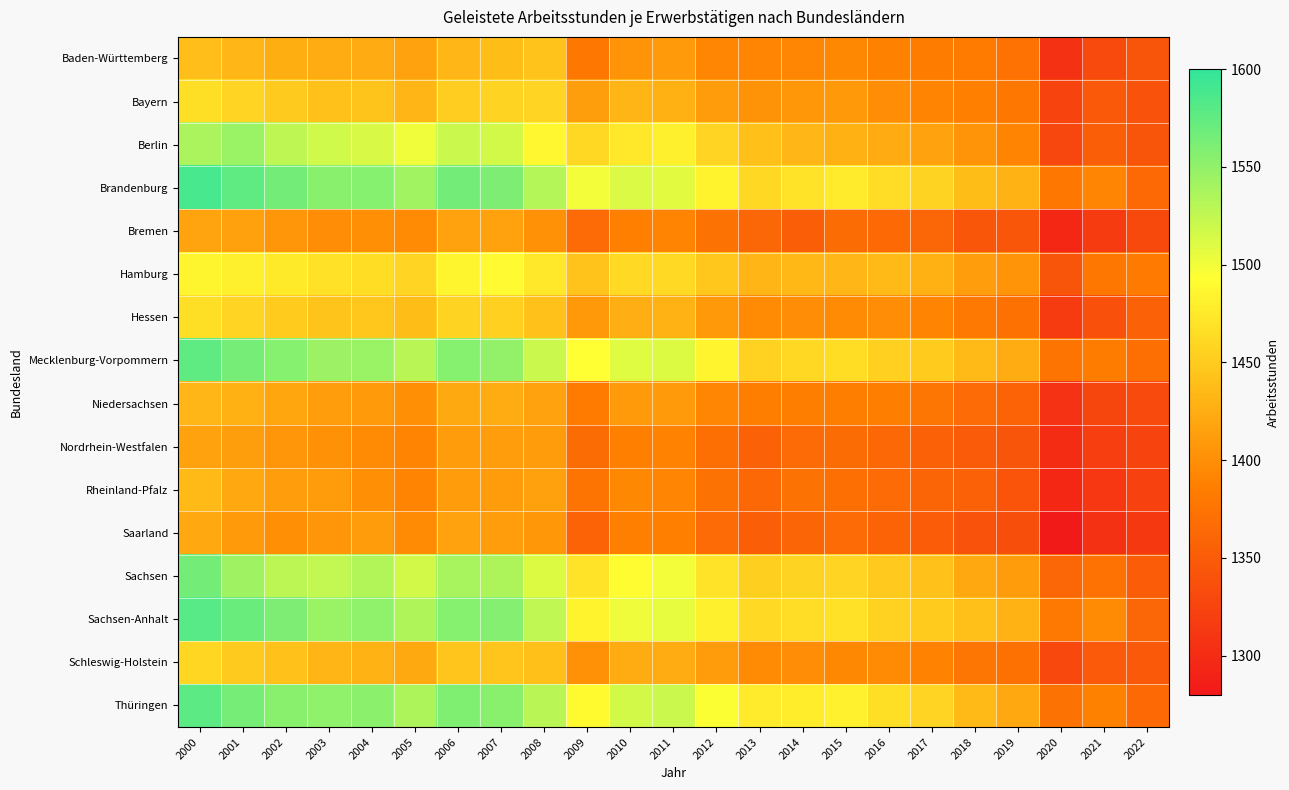

Reading left to right, transcribe all the data shown in this chart.

Baden-Württemberg: 2000=1439	2001=1433	2002=1426	2003=1424	2004=1423	2005=1415	2006=1433	2007=1438	2008=1443	2009=1379	2010=1404	2011=1409	2012=1393	2013=1392	2014=1393	2015=1394	2016=1388	2017=1384	2018=1383	2019=1373	2020=1305	2021=1332	2022=1343
Bayern: 2000=1467	2001=1458	2002=1449	2003=1442	2004=1444	2005=1432	2006=1452	2007=1457	2008=1458	2009=1413	2010=1432	2011=1428	2012=1411	2013=1403	2014=1407	2015=1408	2016=1398	2017=1391	2018=1387	2019=1379	2020=1325	2021=1347	2022=1340
Berlin: 2000=1537	2001=1546	2002=1527	2003=1518	2004=1513	2005=1501	2006=1520	2007=1515	2008=1487	2009=1460	2010=1474	2011=1480	2012=1458	2013=1440	2014=1433	2015=1428	2016=1423	2017=1416	2018=1404	2019=1391	2020=1328	2021=1353	2022=1343
Brandenburg: 2000=1588	2001=1576	2002=1565	2003=1554	2004=1556	2005=1542	2006=1565	2007=1560	2008=1532	2009=1499	2010=1512	2011=1508	2012=1483	2013=1460	2014=1471	2015=1477	2016=1464	2017=1457	2018=1438	2019=1429	2020=1379	2021=1392	2022=1364
Bremen: 2000=1417	2001=1414	2002=1406	2003=1398	2004=1401	2005=1397	2006=1415	2007=1415	2008=1402	2009=1366	2010=1387	2011=1391	2012=1374	2013=1360	2014=1353	2015=1367	2016=1364	2017=1360	2018=1344	2019=1344	2020=1295	2021=1315	2022=1331
Hamburg: 2000=1486	2001=1481	2002=1475	2003=1469	2004=1465	2005=1458	2006=1486	2007=1489	2008=1474	2009=1443	2010=1462	2011=1462	2012=1447	2013=1432	2014=1434	2015=1433	2016=1436	2017=1428	2018=1412	2019=1404	2020=1343	2021=1379	2022=1382
Hessen: 2000=1467	2001=1458	2002=1450	2003=1444	2004=1447	2005=1438	2006=1457	2007=1454	2008=1442	2009=1408	2010=1427	2011=1429	2012=1408	2013=1397	2014=1399	2015=1397	2016=1399	2017=1390	2018=1381	2019=1372	2020=1316	2021=1339	2022=1356
Mecklenburg-Vorpommern: 2000=1575	2001=1564	2002=1555	2003=1544	2004=1546	2005=1529	2006=1555	2007=1549	2008=1520	2009=1493	2010=1509	2011=1510	2012=1484	2013=1456	2014=1460	2015=1465	2016=1454	2017=1450	2018=1435	2019=1424	2020=1376	2021=1384	2022=1370
Niedersachsen: 2000=1433	2001=1428	2002=1419	2003=1412	2004=1409	2005=1401	2006=1422	2007=1424	2008=1416	2009=1383	2010=1409	2011=1409	2012=1393	2013=1386	2014=1385	2015=1386	2016=1385	2017=1377	2018=1366	2019=1358	2020=1307	2021=1327	2022=1332
Nordrhein-Westfalen: 2000=1416	2001=1413	2002=1405	2003=1402	2004=1397	2005=1390	2006=1411	2007=1412	2008=1410	2009=1367	2010=1387	2011=1389	2012=1371	2013=1357	2014=1366	2015=1367	2016=1363	2017=1357	2018=1349	2019=1343	2020=1300	2021=1319	2022=1326
Rheinland-Pfalz: 2000=1436	2001=1421	2002=1412	2003=1410	2004=1400	2005=1390	2006=1410	2007=1411	2008=1414	2009=1375	2010=1394	2011=1392	2012=1374	2013=1363	2014=1374	2015=1371	2016=1366	2017=1359	2018=1355	2019=1342	2020=1295	2021=1312	2022=1323
Saarland: 2000=1420	2001=1409	2002=1400	2003=1406	2004=1410	2005=1396	2006=1415	2007=1412	2008=1407	2009=1358	2010=1387	2011=1387	2012=1366	2013=1353	2014=1359	2015=1366	2016=1358	2017=1351	2018=1340	2019=1335	2020=1282	2021=1306	2022=1313
Sachsen: 2000=1566	2001=1543	2002=1528	2003=1524	2004=1533	2005=1516	2006=1538	2007=1536	2008=1510	2009=1470	2010=1491	2011=1499	2012=1471	2013=1453	2014=1457	2015=1458	2016=1448	2017=1442	2018=1421	2019=1411	2020=1360	2021=1373	2022=1350
Sachsen-Anhalt: 2000=1580	2001=1571	2002=1560	2003=1545	2004=1551	2005=1534	2006=1556	2007=1557	2008=1526	2009=1483	2010=1502	2011=1505	2012=1481	2013=1462	2014=1464	2015=1468	2016=1456	2017=1451	2018=1440	2019=1429	2020=1381	2021=1395	2022=1360
Schleswig-Holstein: 2000=1459	2001=1449	2002=1442	2003=1432	2004=1429	2005=1422	2006=1445	2007=1446	2008=1440	2009=1402	2010=1424	2011=1424	2012=1411	2013=1395	2014=1399	2015=1394	2016=1395	2017=1389	2018=1377	2019=1372	2020=1329	2021=1348	2022=1347
Thüringen: 2000=1578	2001=1564	2002=1554	2003=1550	2004=1553	2005=1535	2006=1559	2007=1554	2008=1529	2009=1488	2010=1515	2011=1521	2012=1494	2013=1477	2014=1478	2015=1482	2016=1467	2017=1458	2018=1435	2019=1420	2020=1374	2021=1388	2022=1364